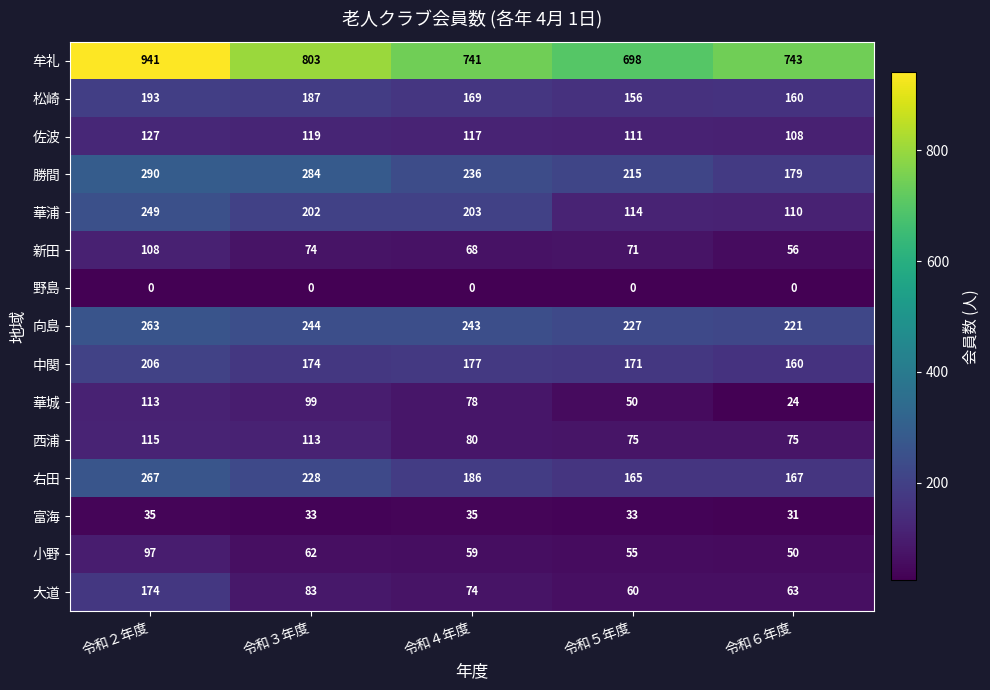

What is the minimum value for 華城?

24